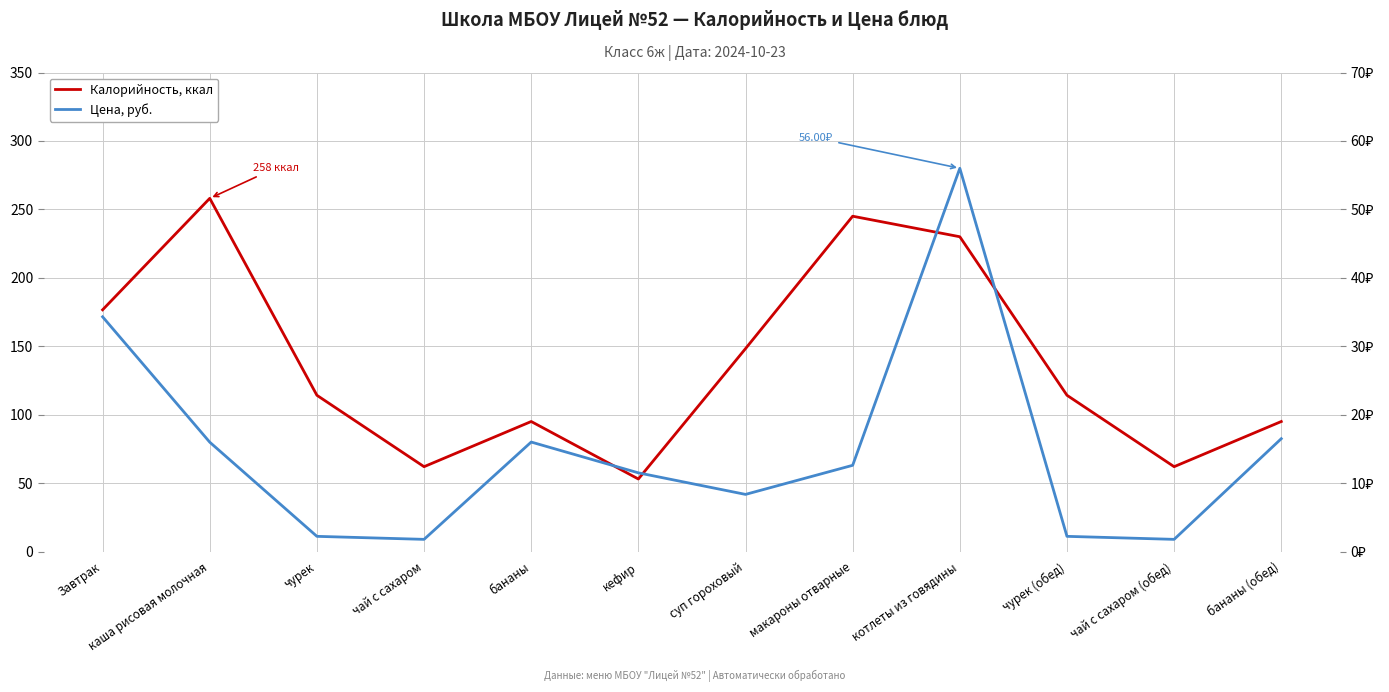

What is the difference between the highest and lowest values at суп гороховый?

139.9